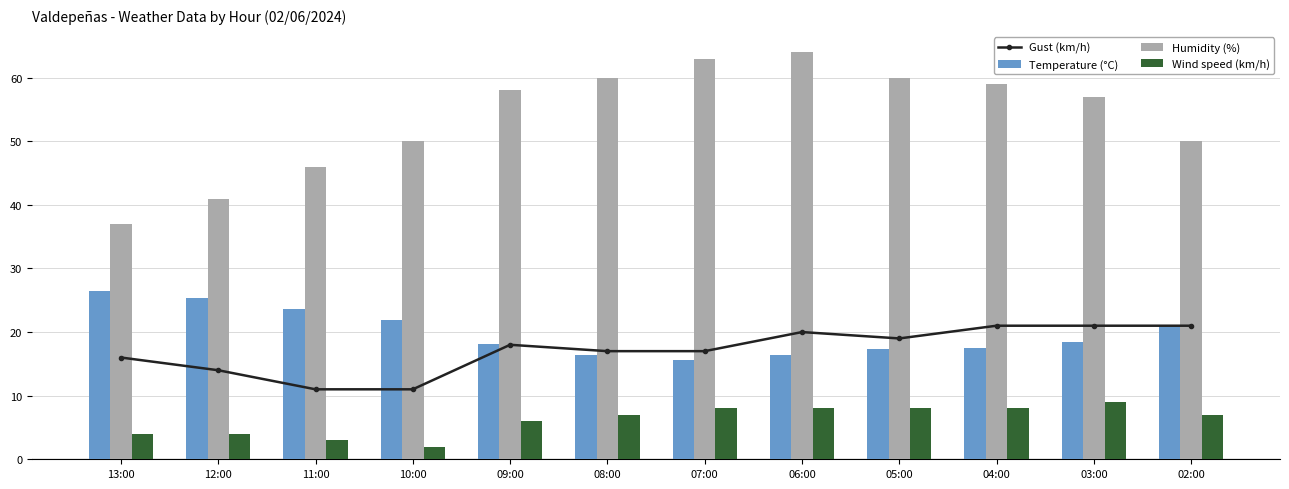

At which category is the sum across all series the highest?

06:00